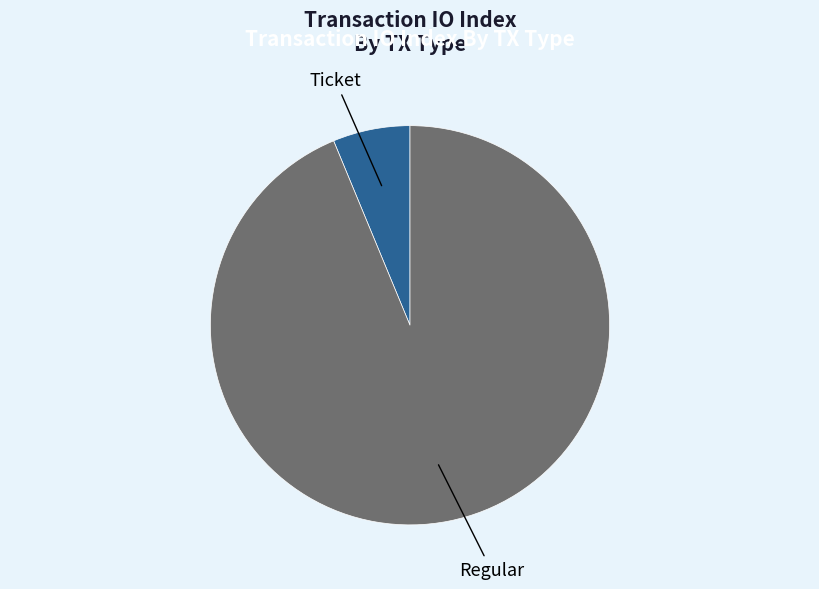

What is the majority slice?

Regular